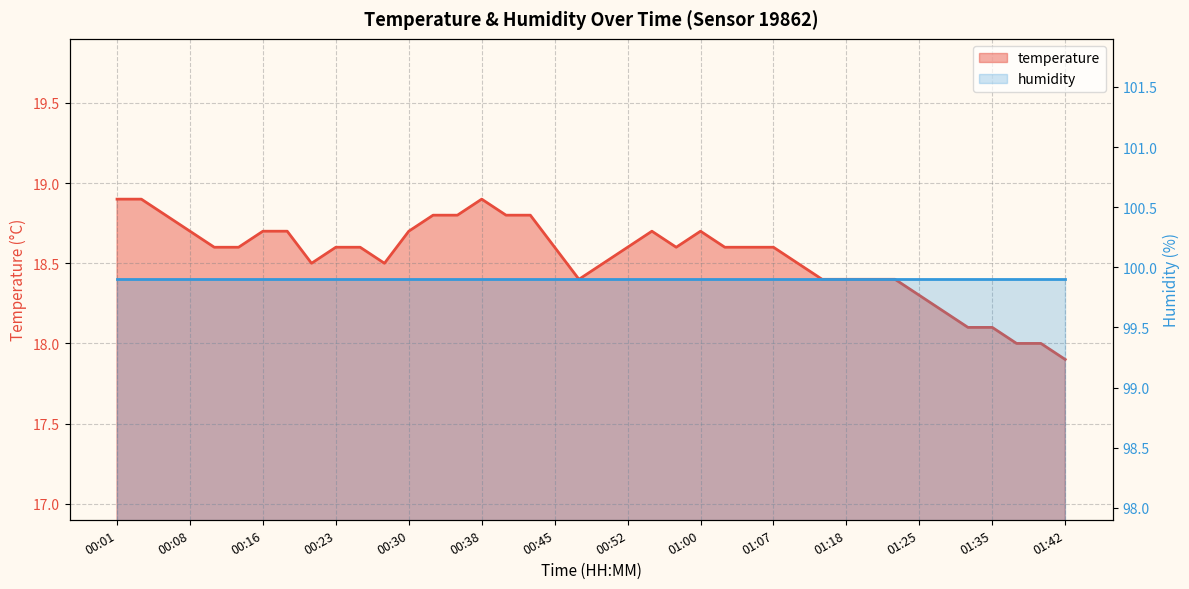

List the labels in order of value, largest first.

00:01, 00:04, 00:38, 00:06, 00:33, 00:35, 00:40, 00:42, 00:08, 00:16, 00:18, 00:30, 00:55, 01:00, 00:11, 00:13, 00:23, 00:25, 00:45, 00:52, 00:57, 01:02, 01:04, 01:07, 00:21, 00:28, 00:50, 01:10, 00:47, 01:15, 01:18, 01:20, 01:23, 01:25, 01:27, 01:30, 01:35, 01:37, 01:40, 01:42